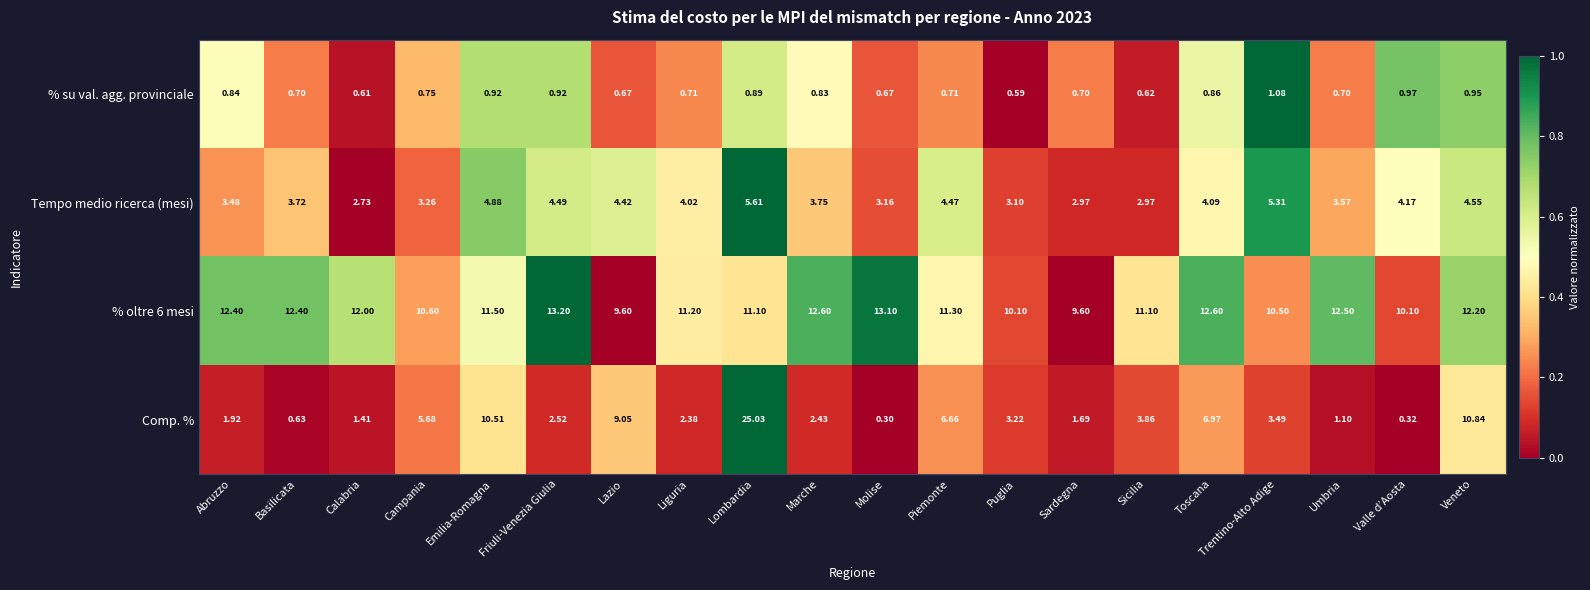

At which category is the sum across all series the highest?

Lombardia